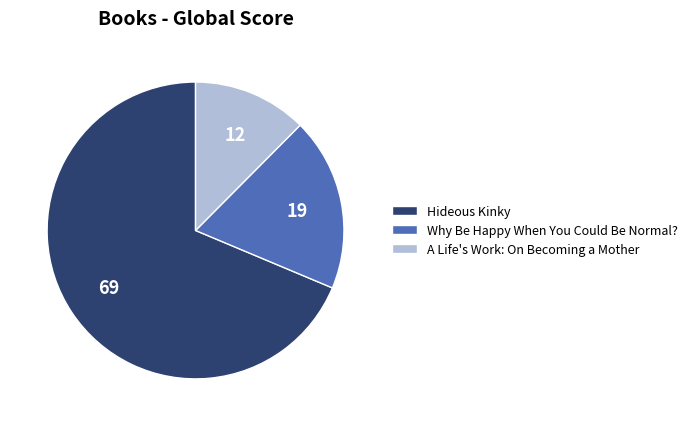

Rank the categories by value from lowest to highest.

A Life's Work: On Becoming a Mother, Why Be Happy When You Could Be Normal?, Hideous Kinky